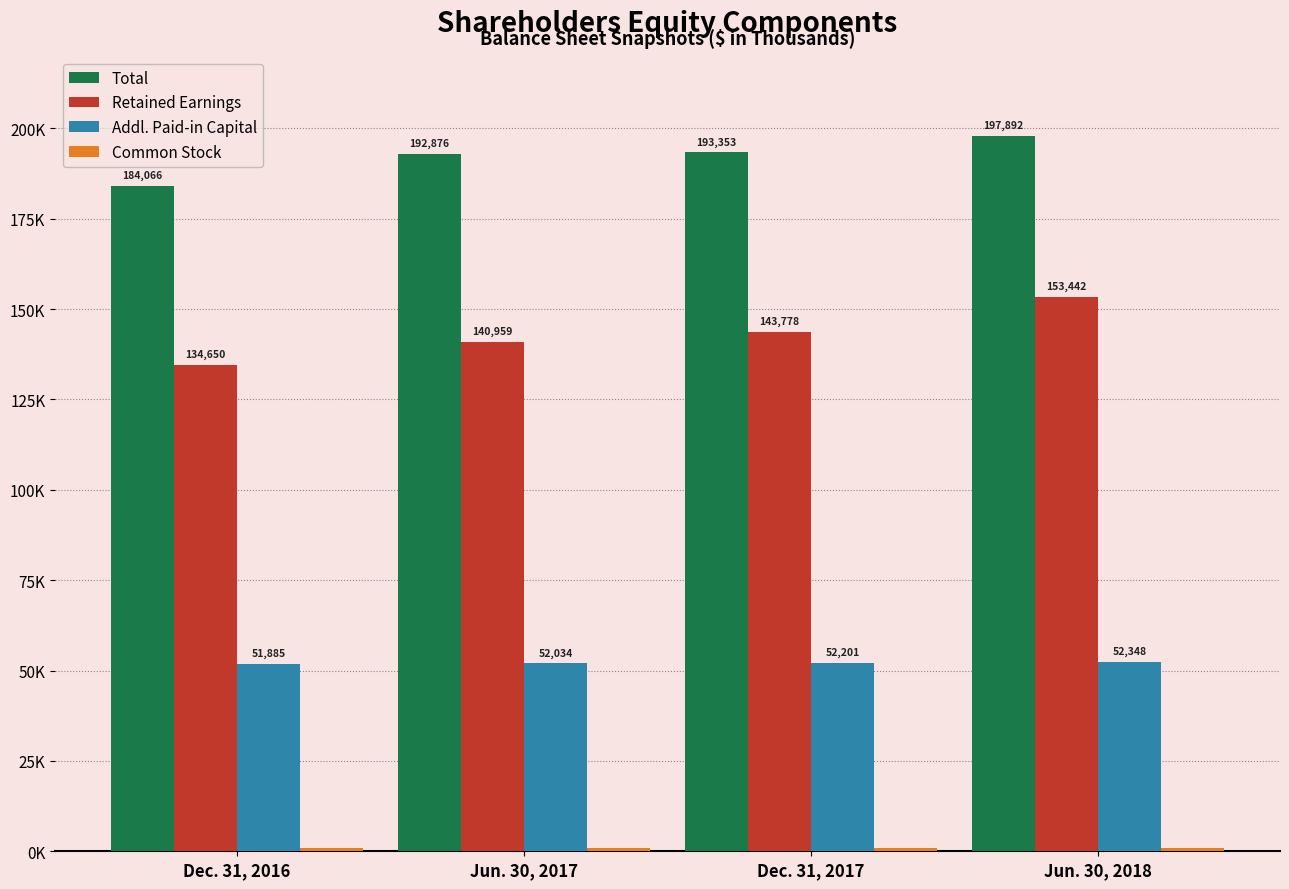

Rank the series by their average value, from highest to lowest.

Total, Retained Earnings, Addl. Paid-in Capital, Common Stock